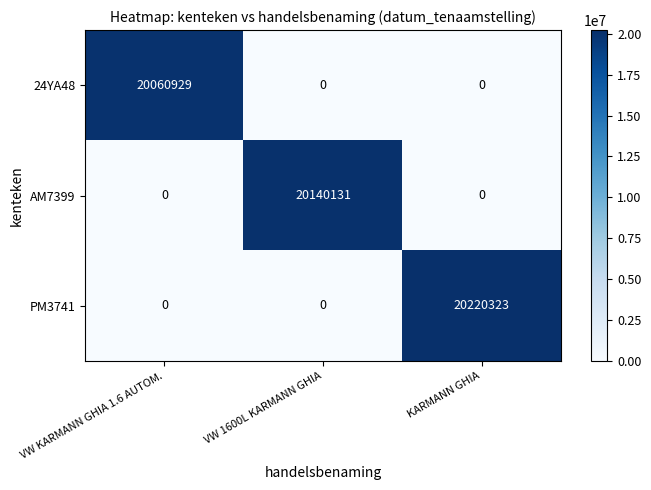

What is the highest value of the AM7399 series?

20140131